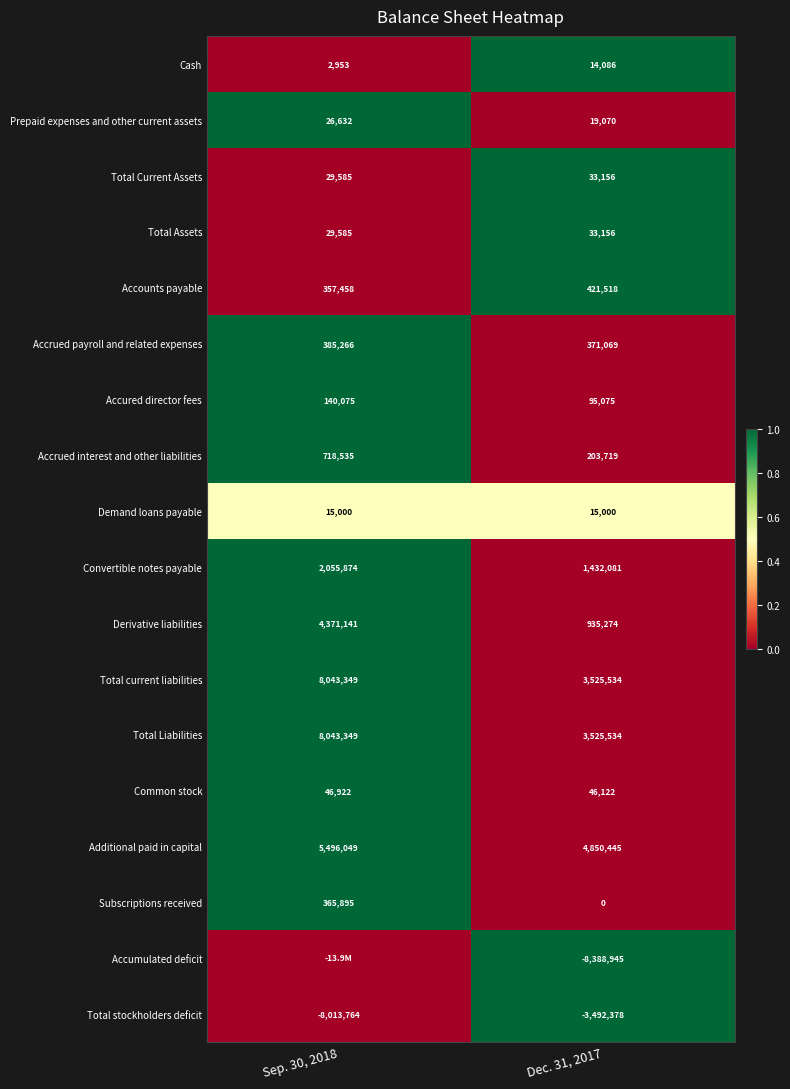

Where is Total Assets nearest to the value 31370?

Sep. 30, 2018